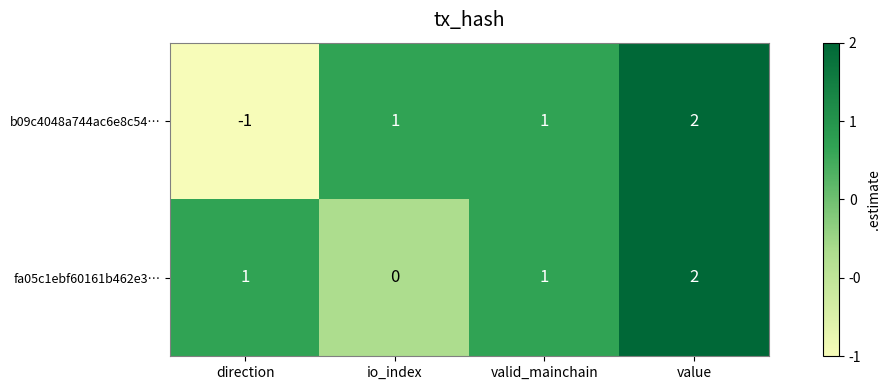

What is the sum of the b09c4048a744ac6e8c54… values at value and io_index?

3